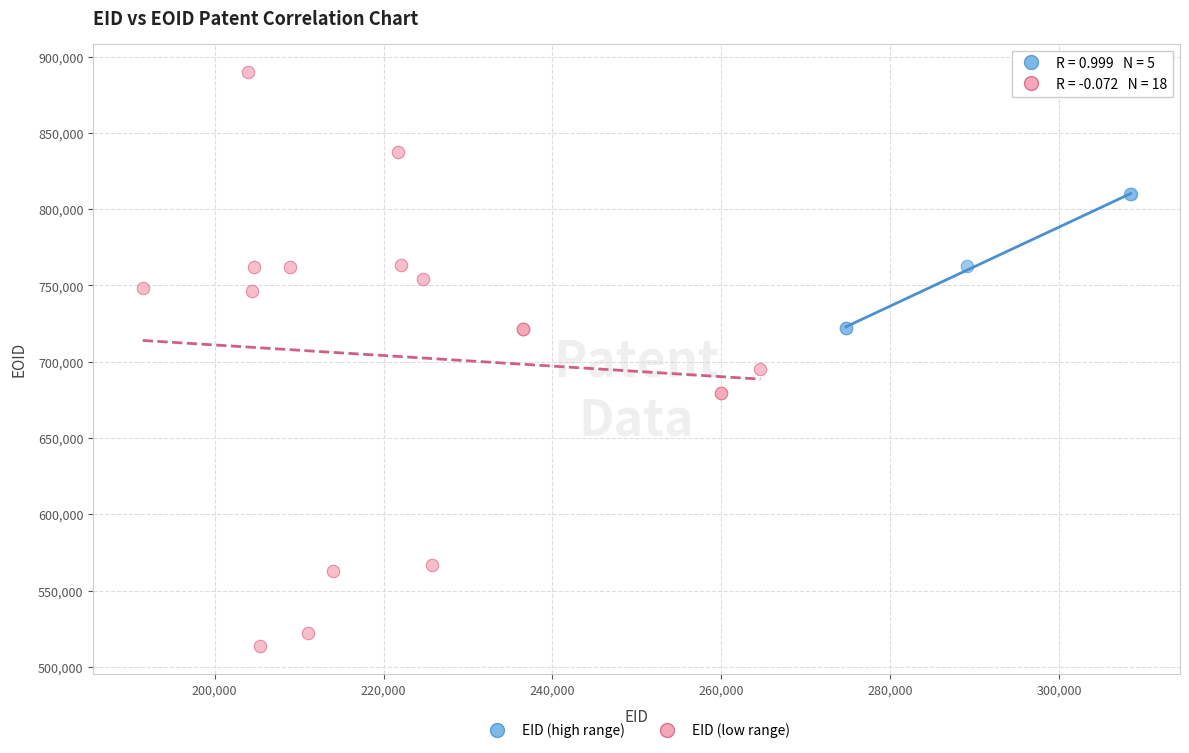

Which series contains the lowest Y value?

EID (low range)